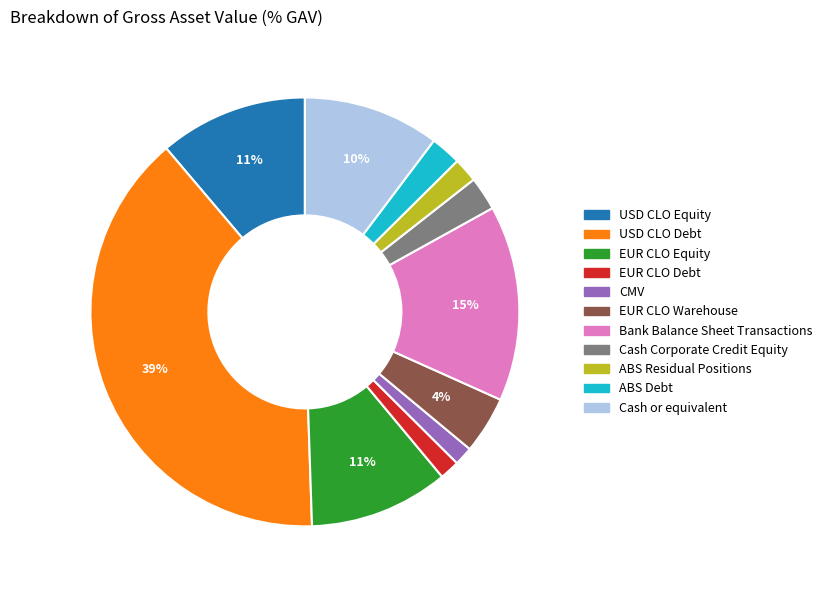

Count the number of slices in the pie.

11